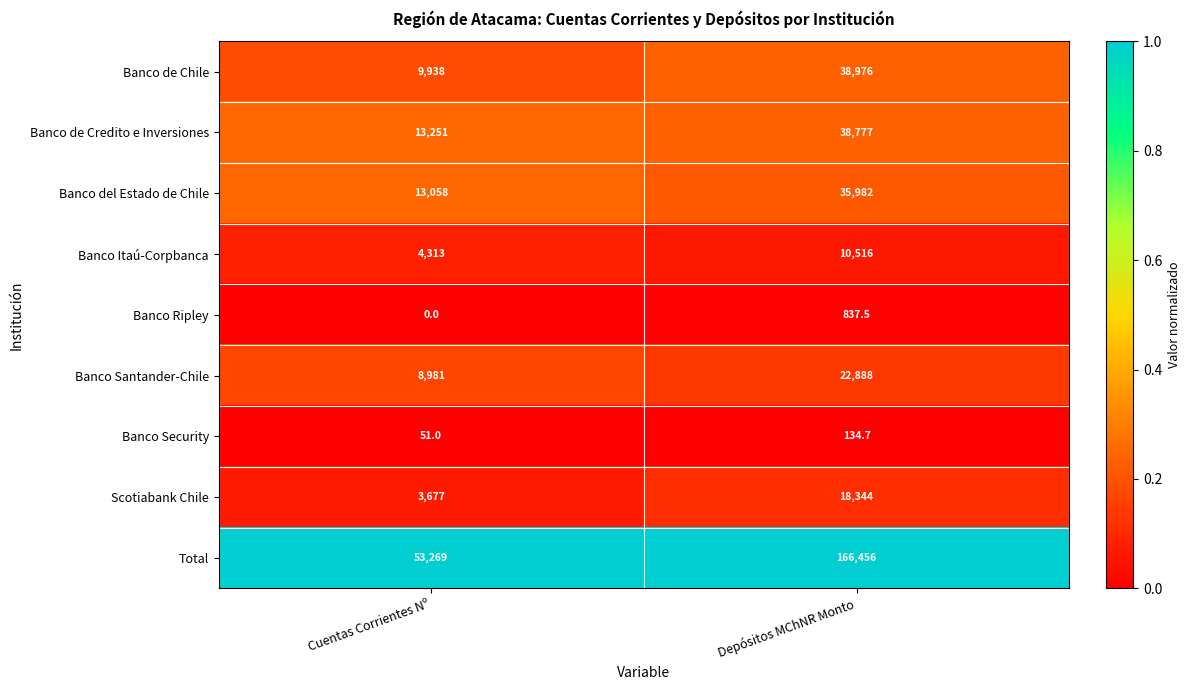

Which category has the highest value across all series?

Depósitos MChNR Monto